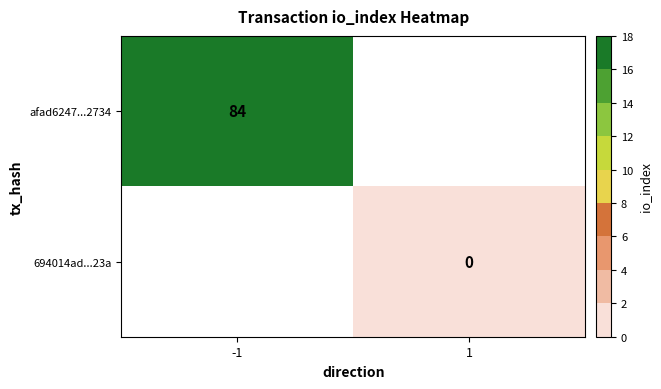

The afad6247...2734 series shows 84 at -1. True or false?

True